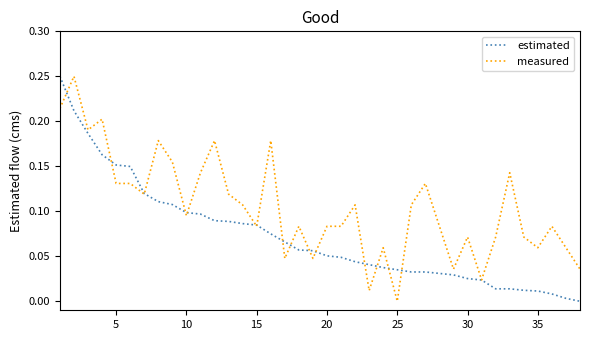

List the series in order of their overall mean, highest first.

measured, estimated